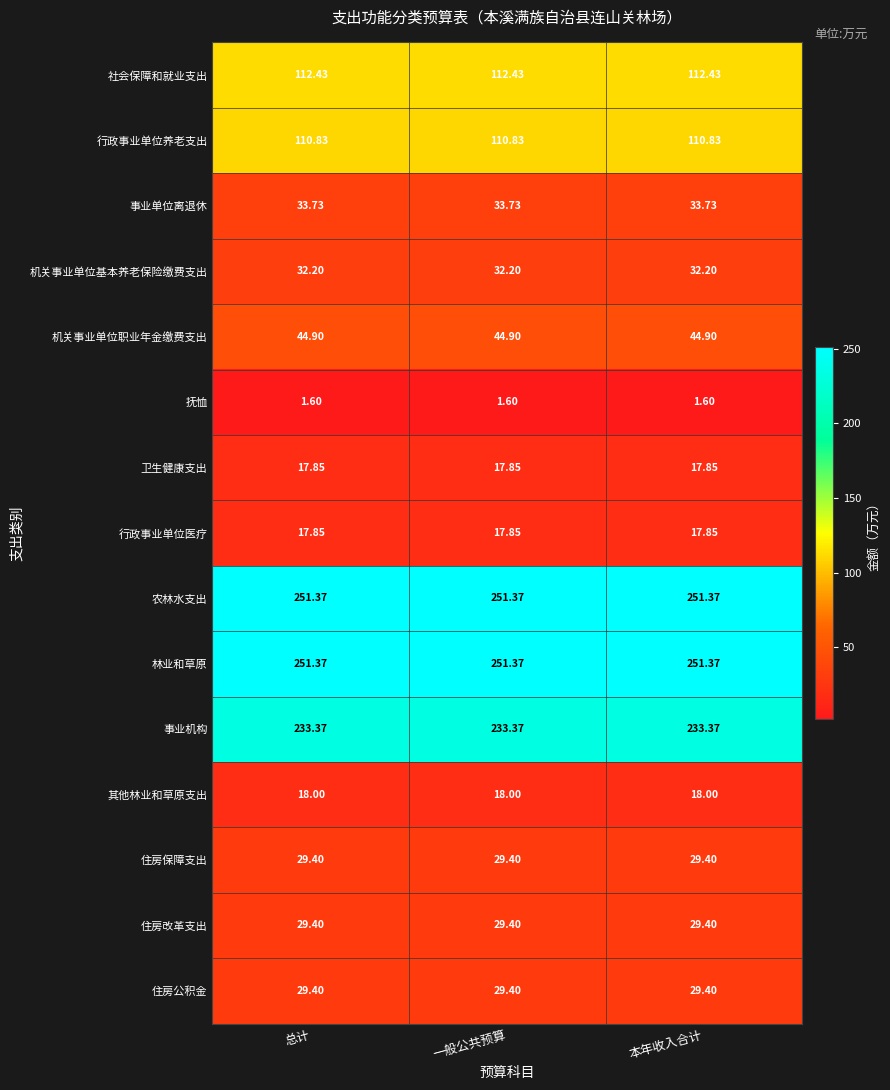

How many data points does each series have?

3